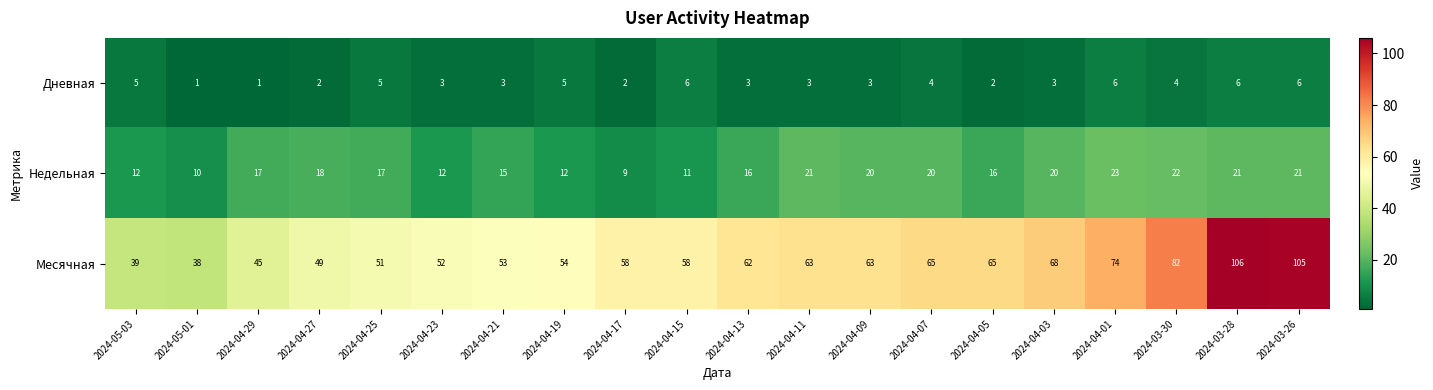

The Недельная series shows 16 at 2024-04-13. True or false?

True